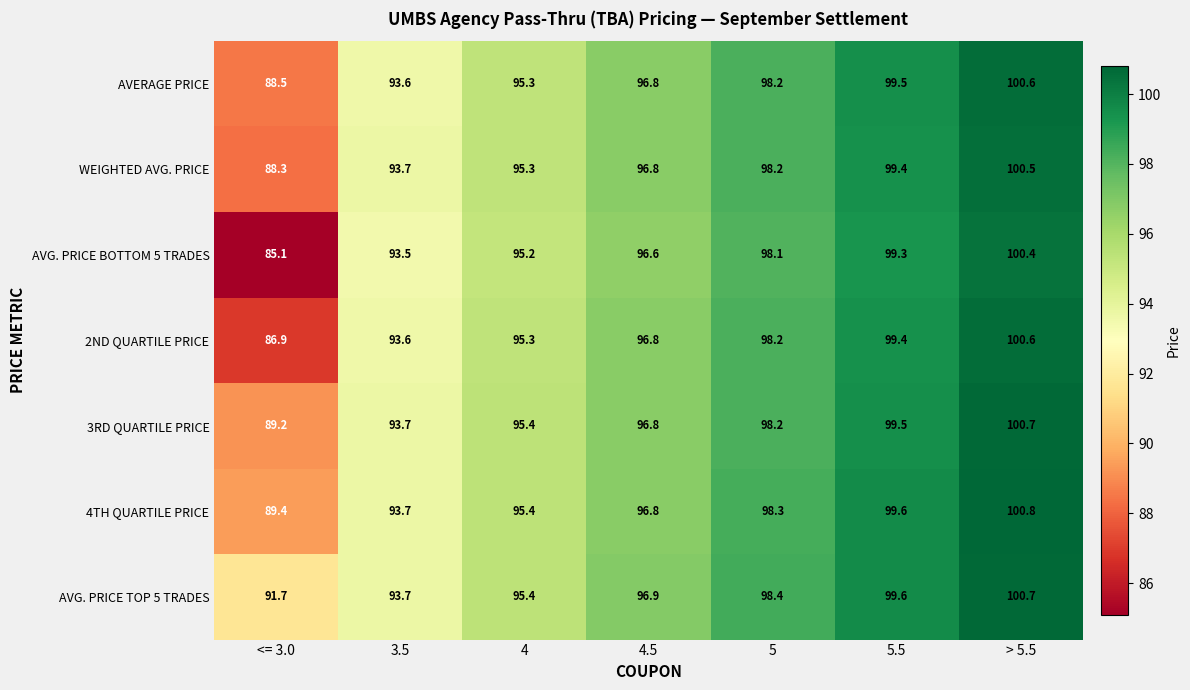

Rank the categories by AVERAGE PRICE value from highest to lowest.

> 5.5, 5.5, 5, 4.5, 4, 3.5, <= 3.0